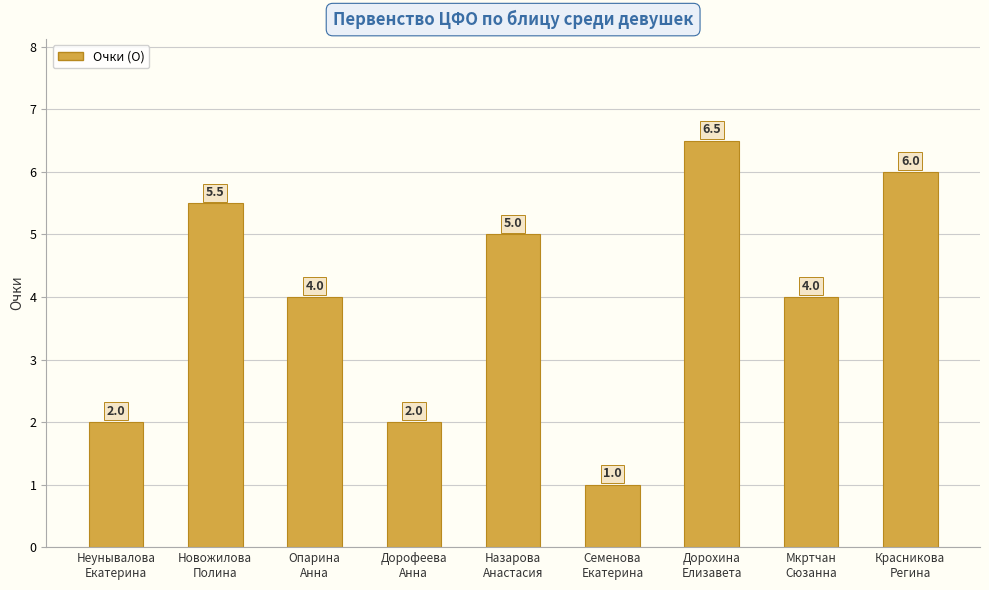

Reading left to right, extract all data points from this chart.

2.0	5.5	4.0	2.0	5.0	1.0	6.5	4.0	6.0